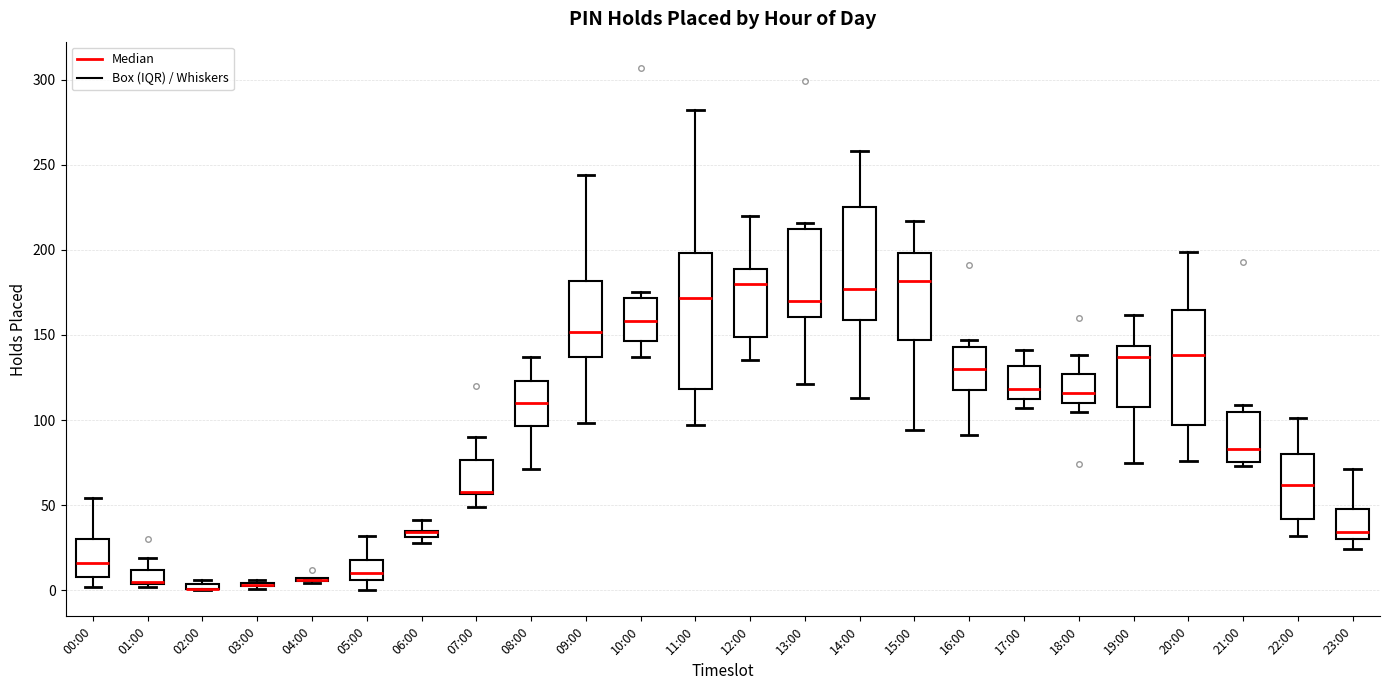

Where does the median line of the box for 10:00 sit on the y-axis? The values are not printed on the chart, so give them approximately, as read against the axis.

160